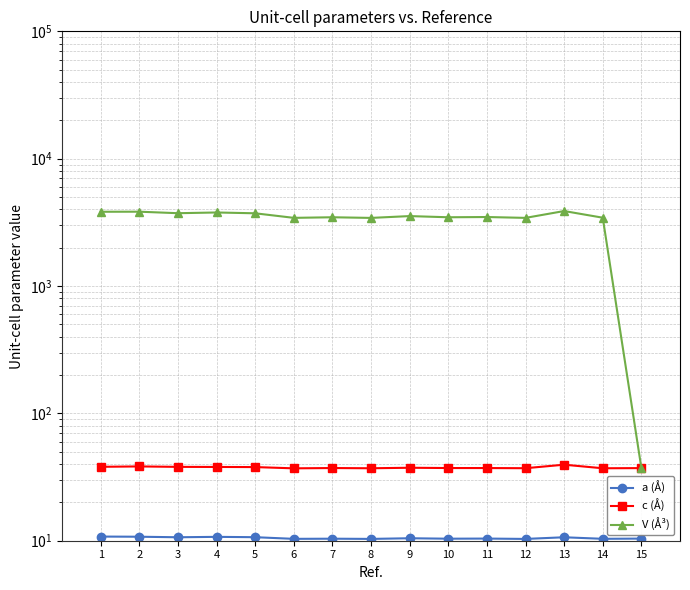

True or false: a (Å) and V (Å³) cross at least once.

False